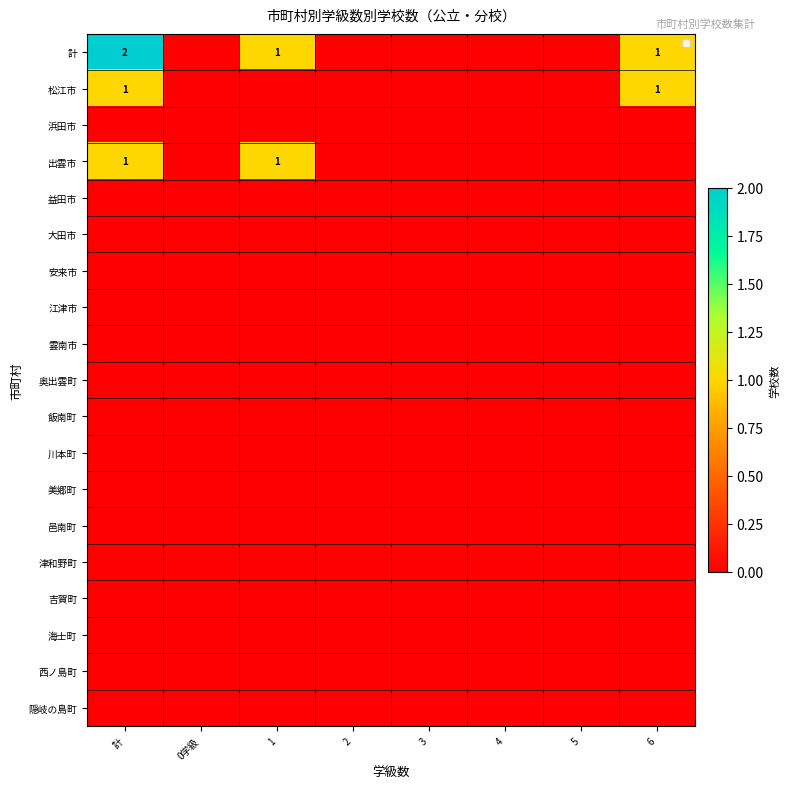

What is the spread (max minus min) of values at 1?

1